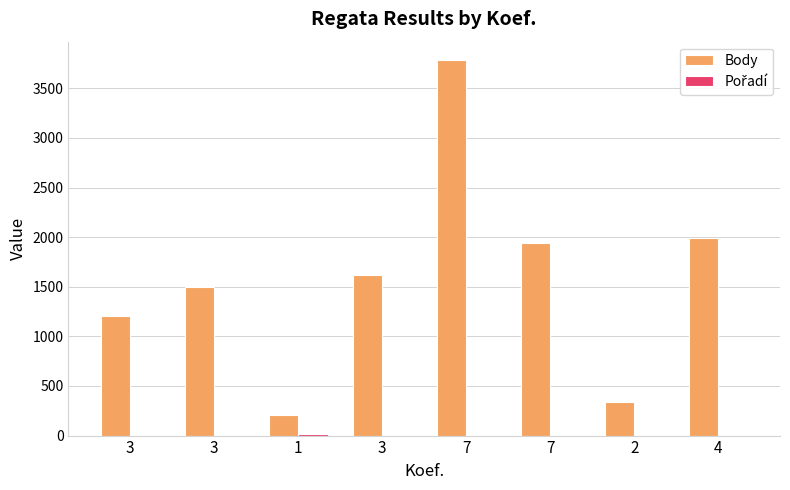

The value of Body at 3 is 1497. True or false?

True